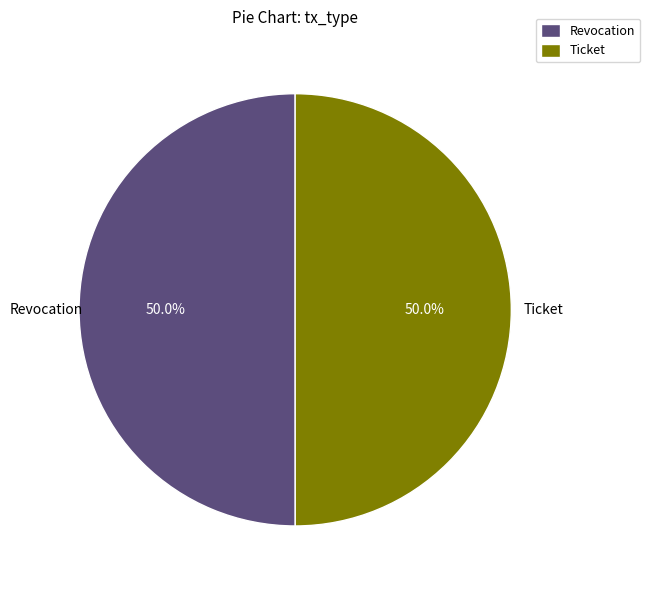

How many segments does this pie chart have?

2